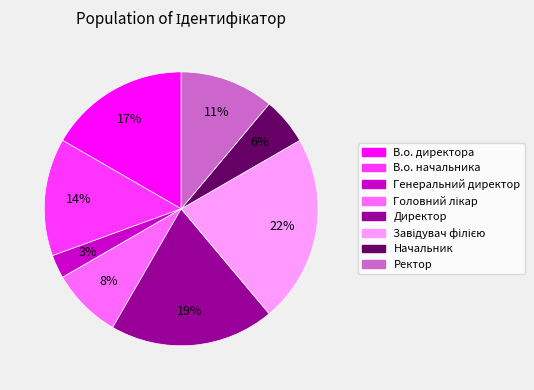

To the nearest percent, what percentage of the pie is В.о. начальника?

14%